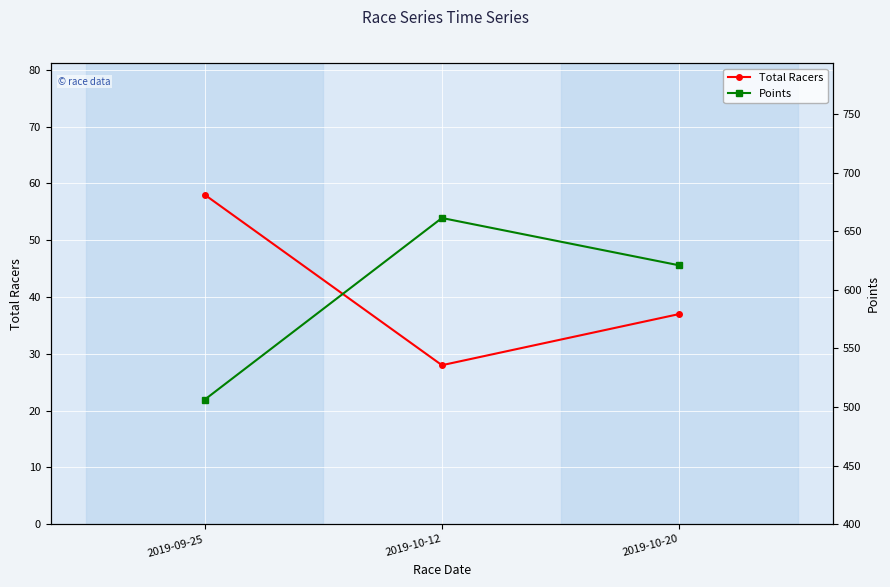

Does the chart display data point markers on the line(s)?

Yes